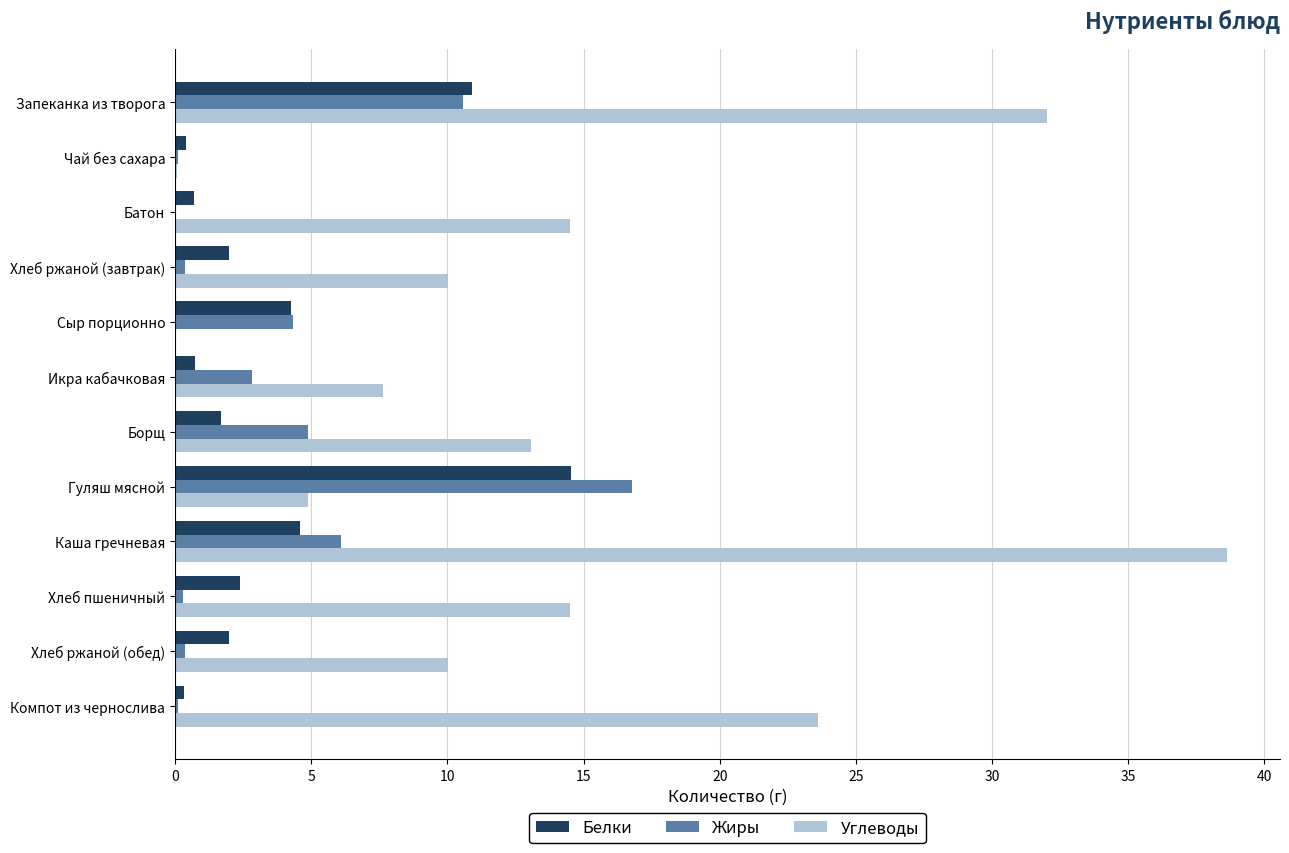

Which series has the largest total across all categories?

Углеводы